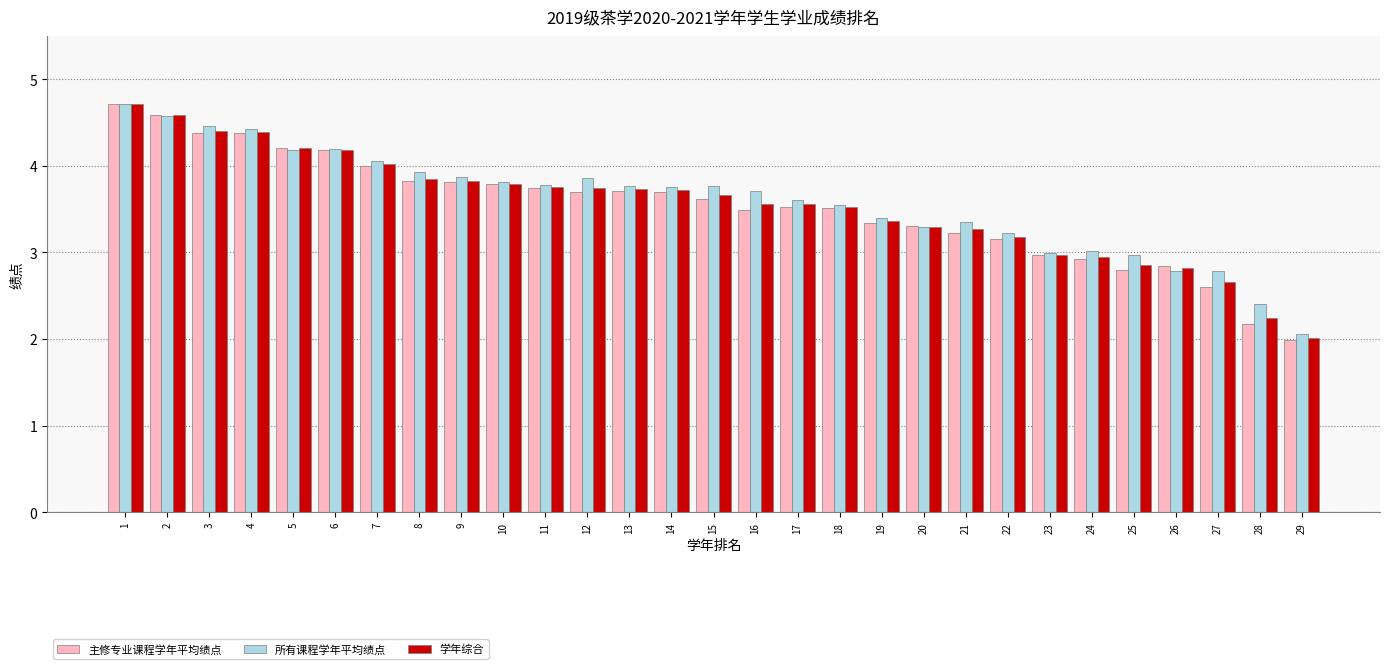

What is the total value across all series at 15?

11.1